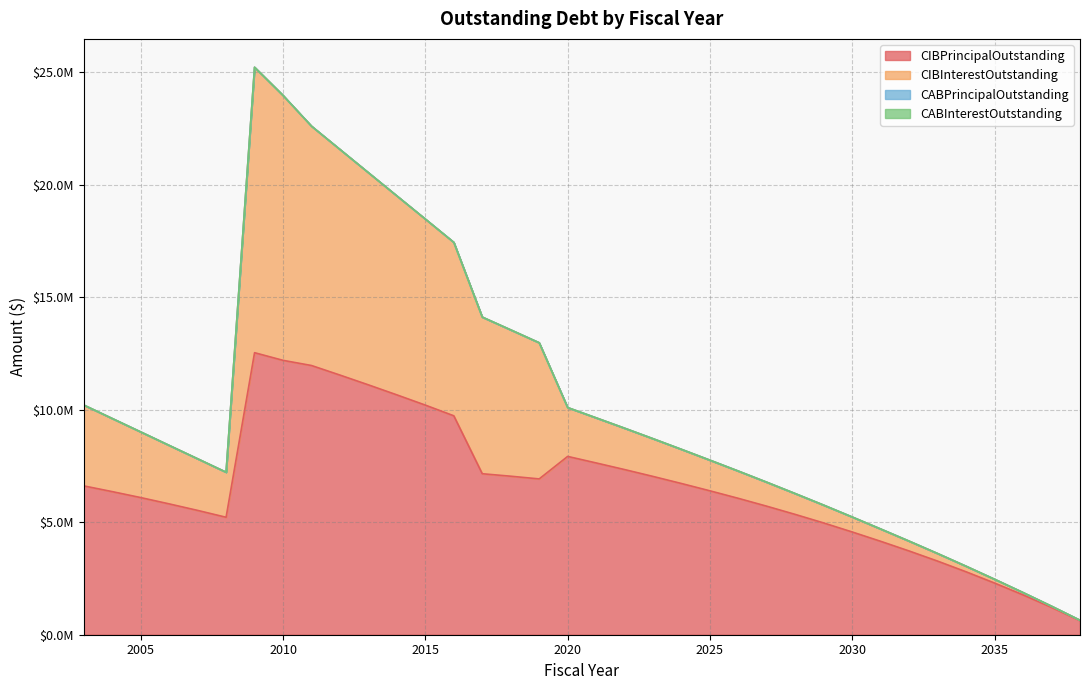

Which series has the widest spread of values?

CIBInterestOutstanding